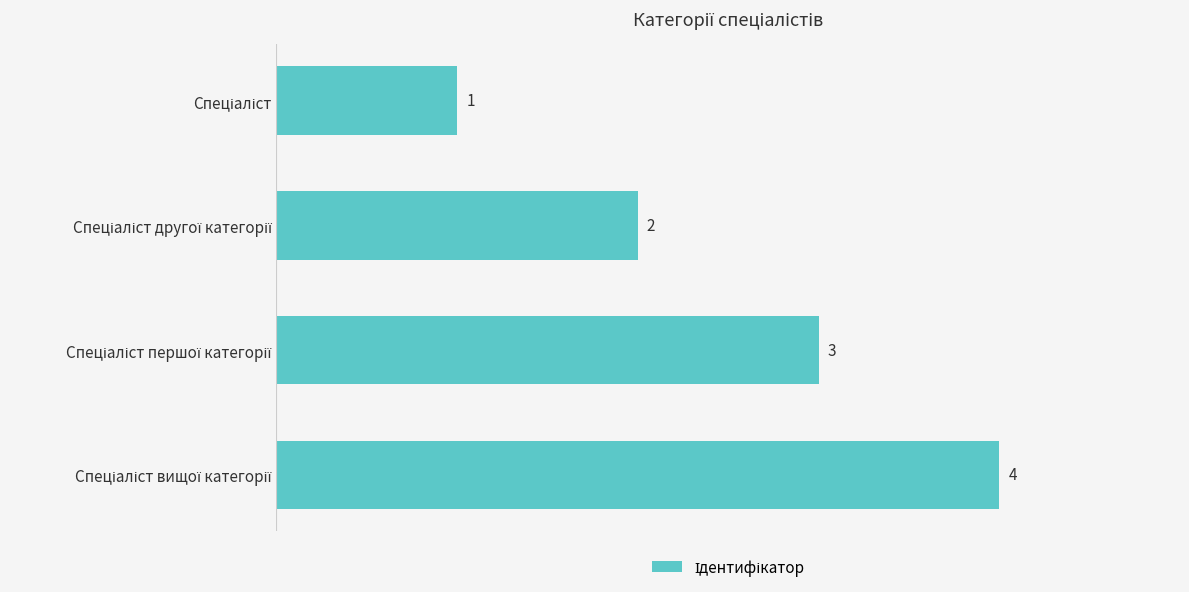

How many data points are less than 3?

2